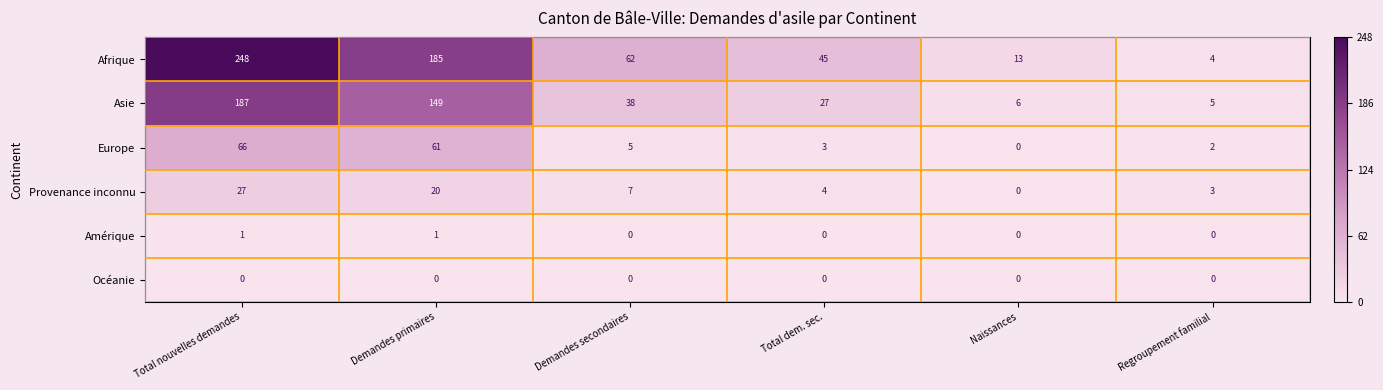

Rank the series by their maximum value, from lowest to highest.

Océanie, Amérique, Provenance inconnu, Europe, Asie, Afrique